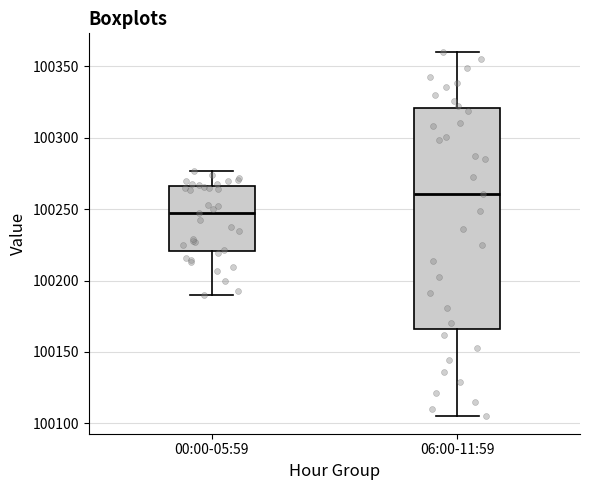

Comparing the boxes themselves (not the whiskers), which one is the tallest?

06:00-11:59